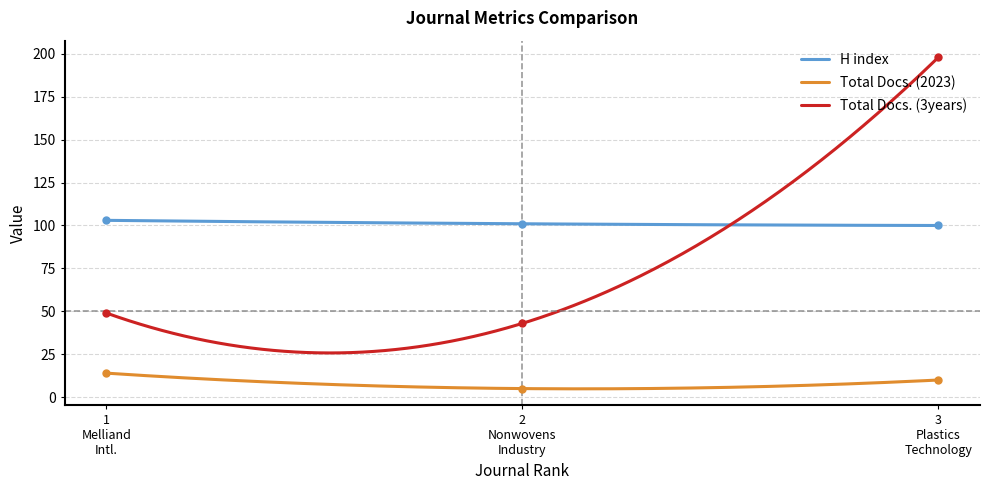

What are all the series names shown in the legend?

H index, Total Docs. (2023), Total Docs. (3years)